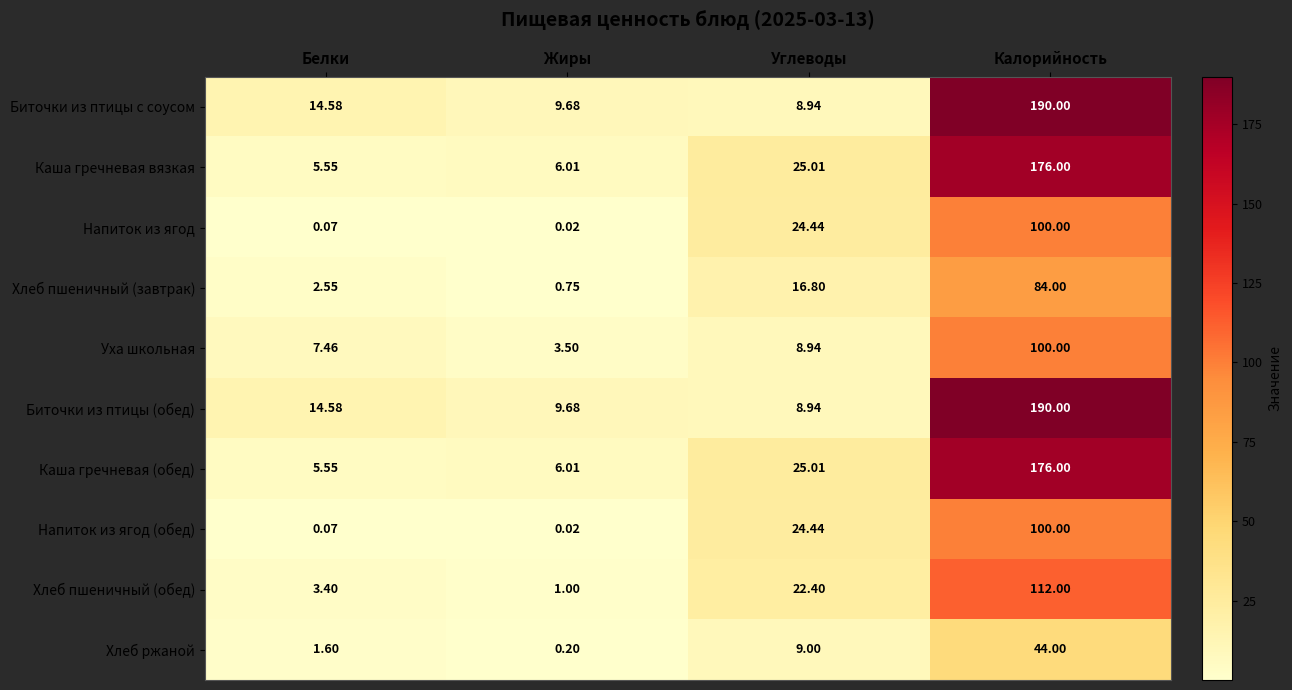

At which label does Биточки из птицы (обед) first exceed 14?

Белки